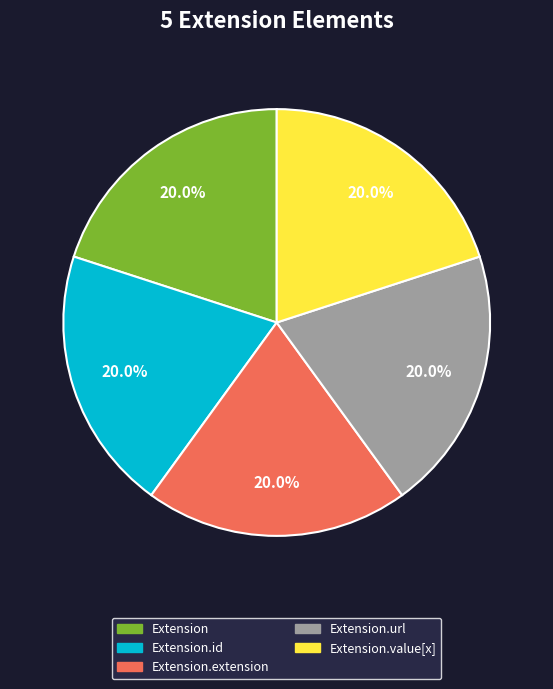

Does Extension.value[x] account for over 50% of the chart?

No